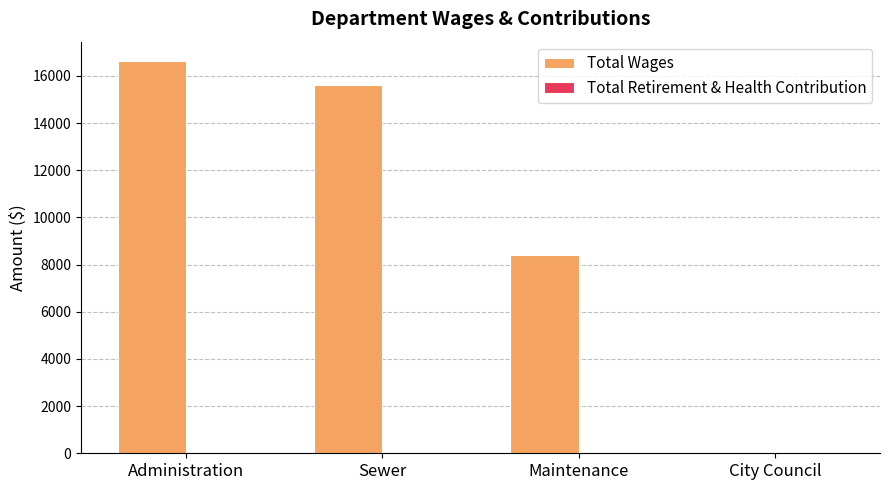

Which has a higher value, City Council or Sewer?

Sewer